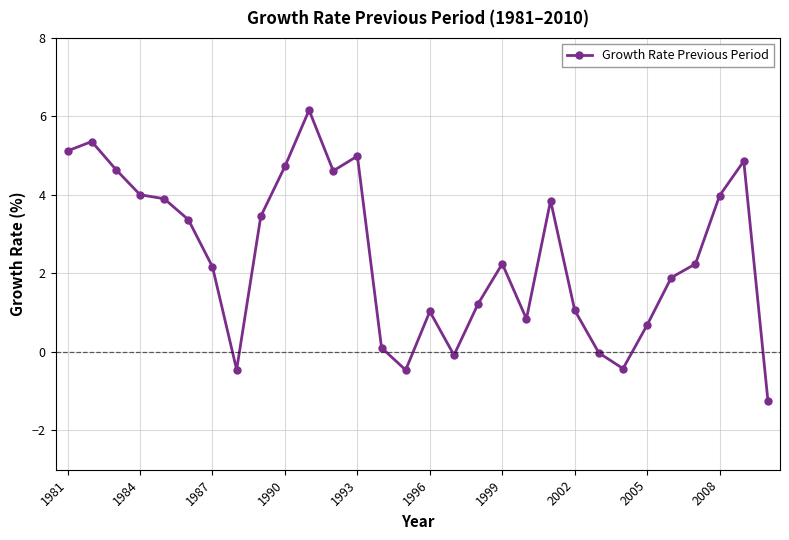

What is the minimum value shown in the chart?

-1.2